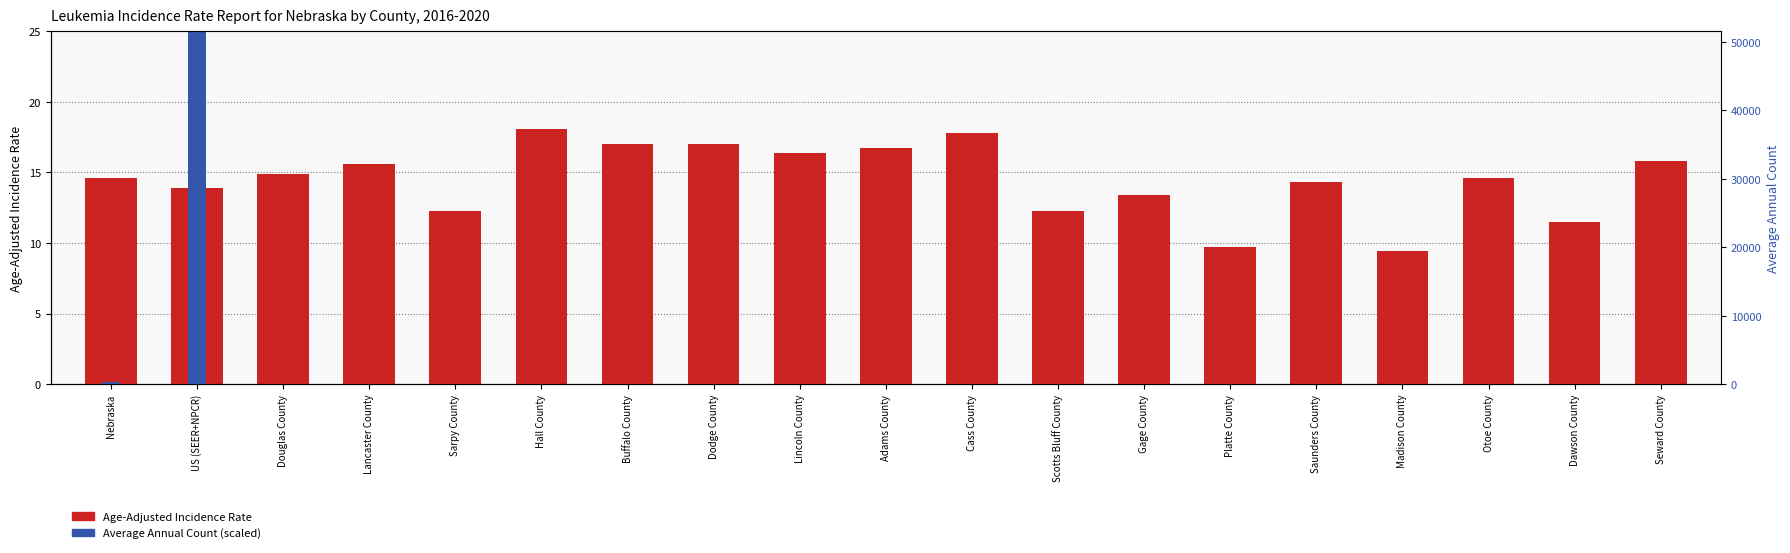

The Average Annual Count (scaled) series shows 0.0 at Adams County. True or false?

False